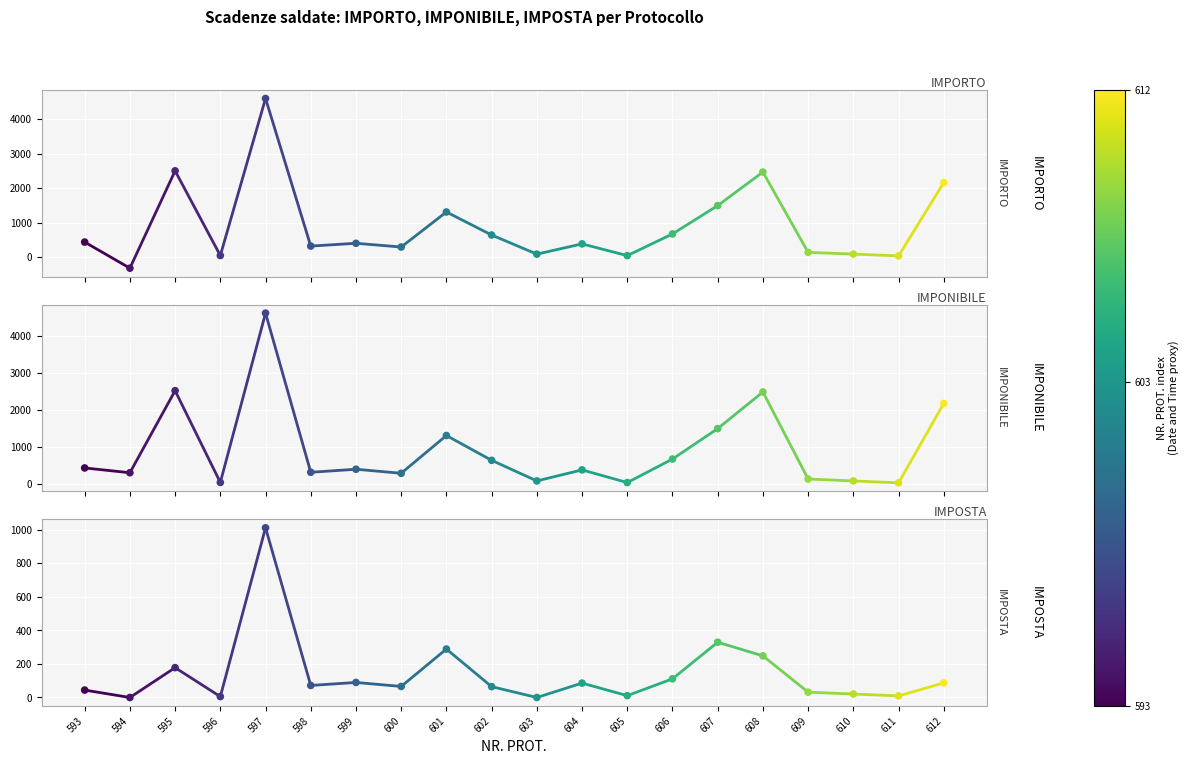

At which category is the sum across all series the highest?

593